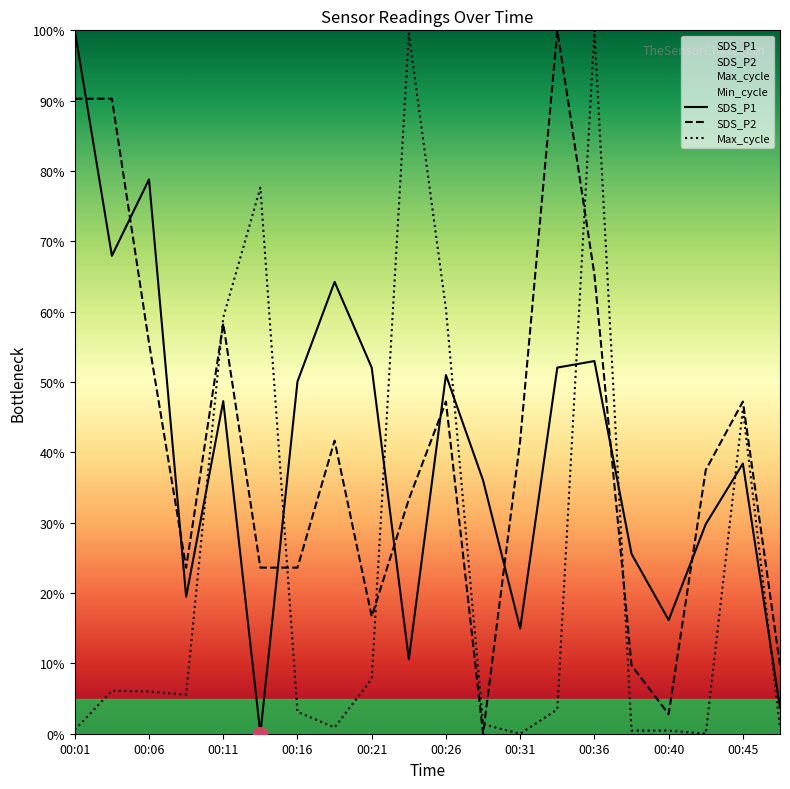

Rank the categories by SDS_P2 value from lowest to highest.

11, 16, 15, 19, 00:40, 00:16, 00:26, 00:31, 00:45, 17, 00:36, 12, 10, 18, 00:11, 00:21, 14, 00:01, 00:06, 13